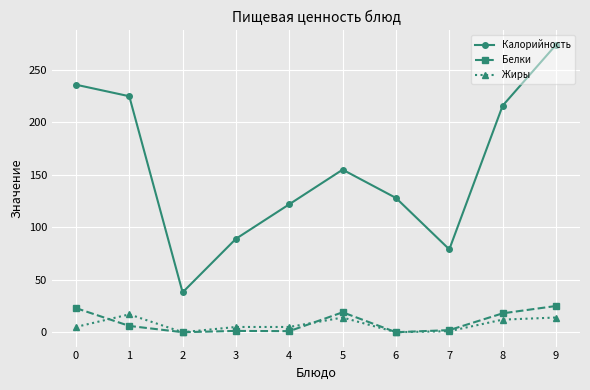

What is the average value of the Калорийность series?

156.2